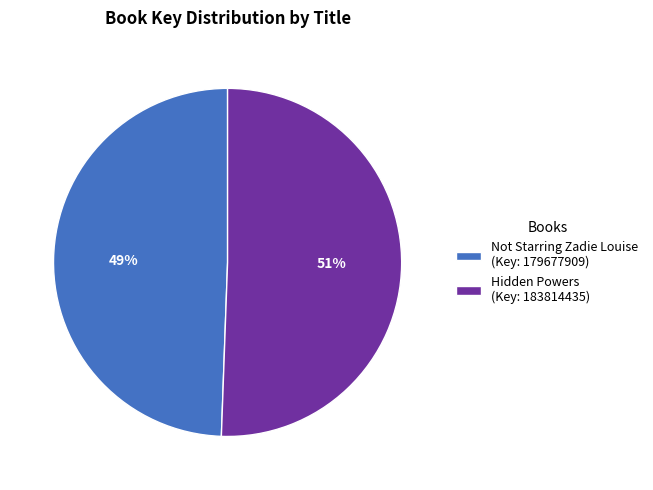

Do Not Starring Zadie Louise (Key: 179677909) and Hidden Powers (Key: 183814435) together represent more than half of the pie?

Yes